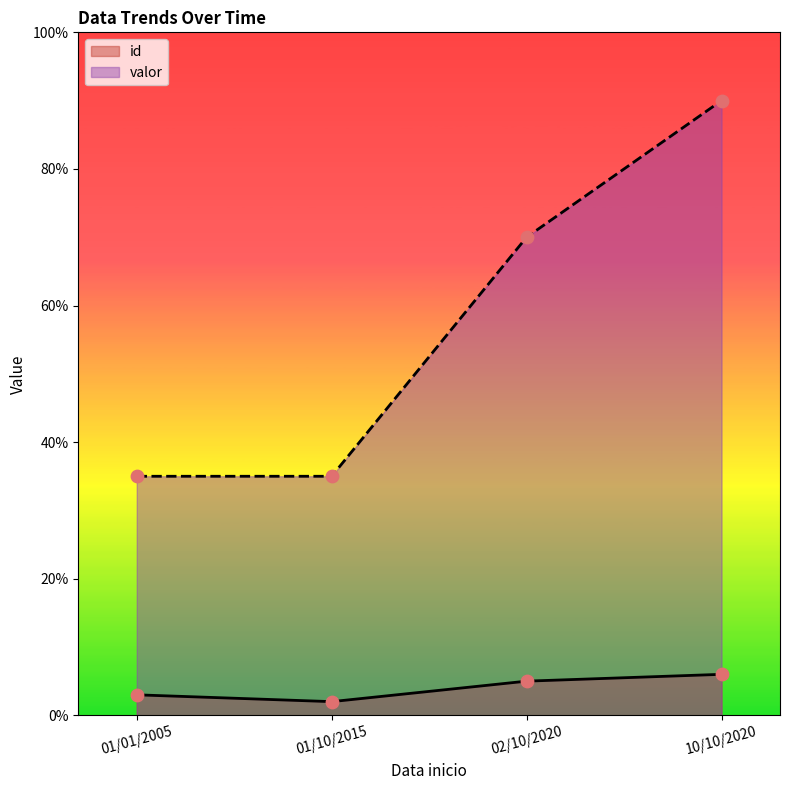

Is the value of valor at 10/10/2020 greater than the value of id at 10/10/2020?

Yes